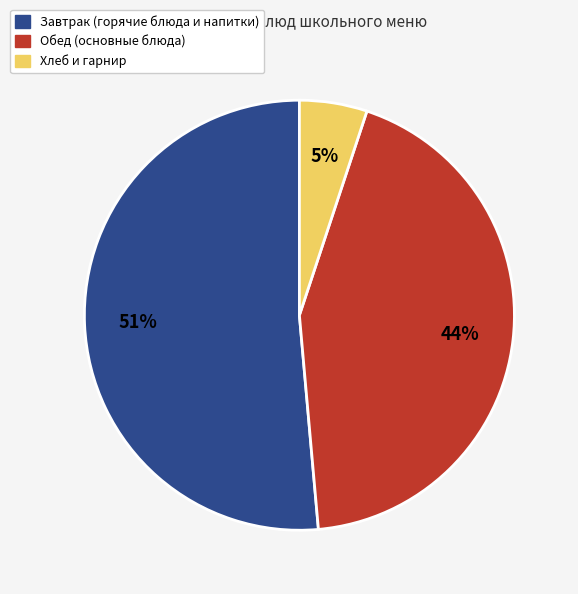

Does any single category account for the majority?

Yes